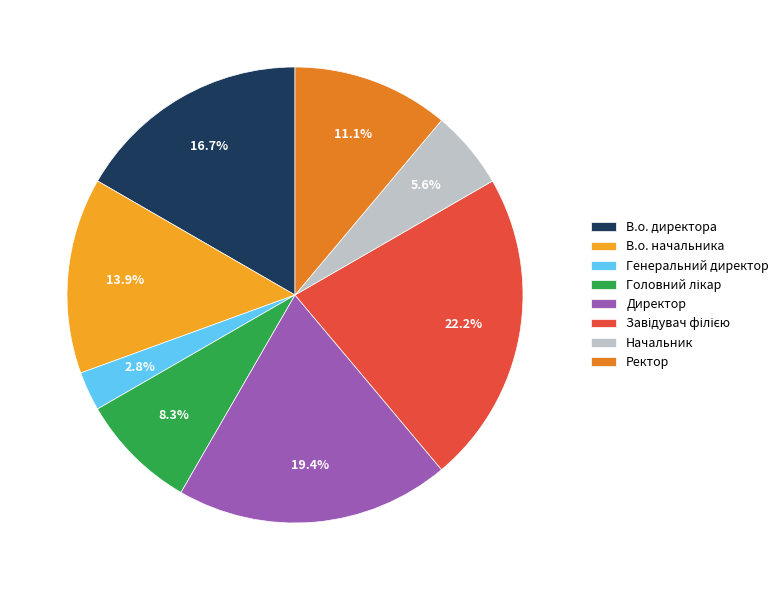

Which category has the smallest portion of the pie?

Генеральний директор